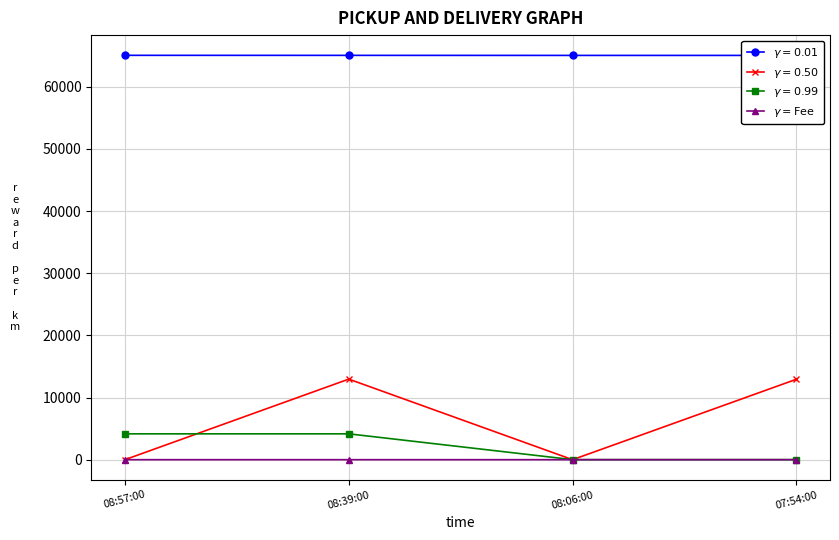

At which category does the chart reach its peak across all series?

08:39:00